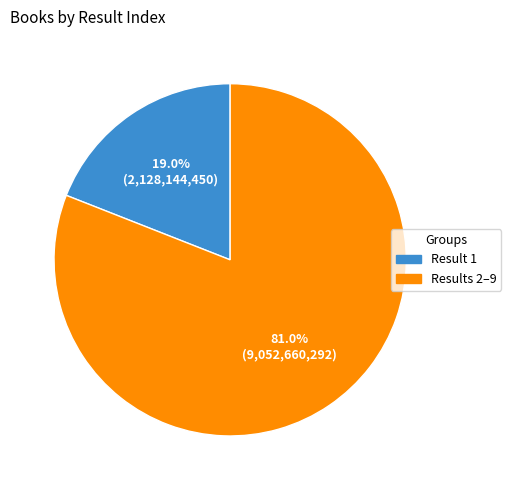

How many segments does this pie chart have?

2